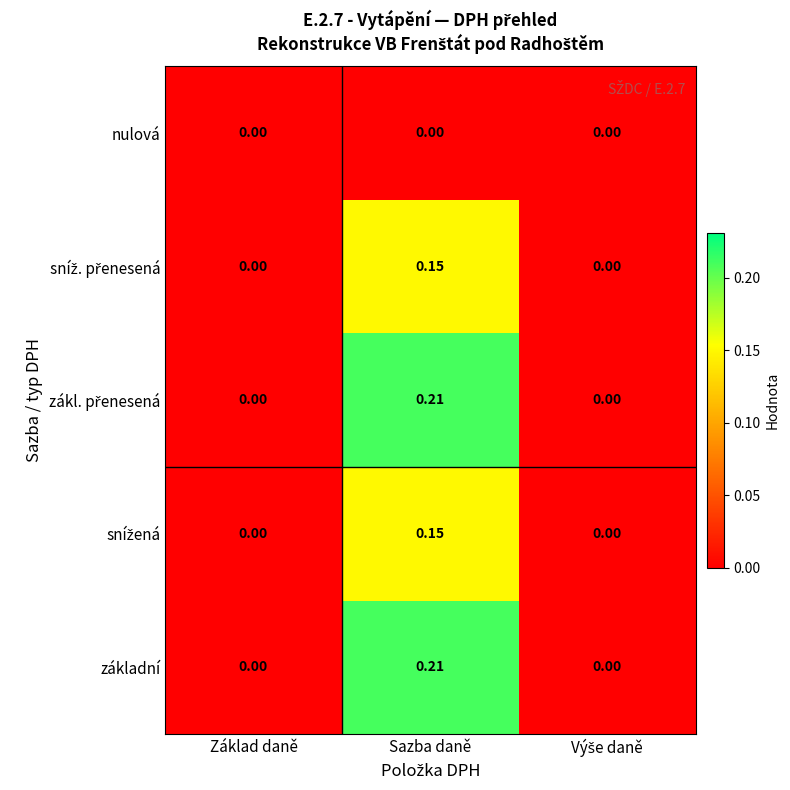

Which label corresponds to the largest value in the chart?

Sazba daně